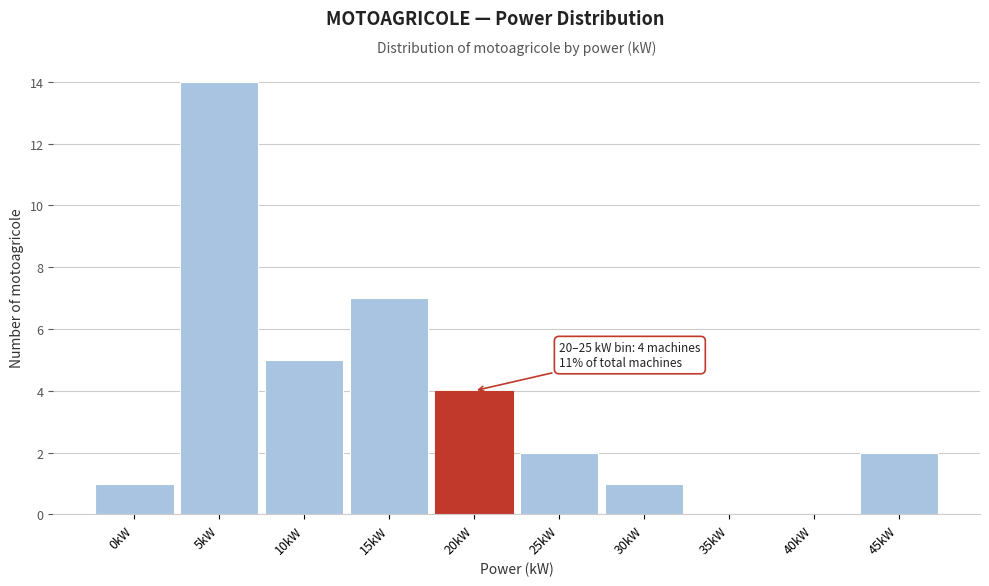

Reading left to right, extract all data points from this chart.

0kW=1	5kW=14	10kW=5	15kW=7	20kW=4	25kW=2	30kW=1	35kW=0	40kW=0	45kW=2